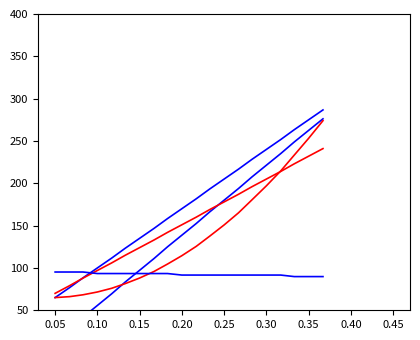

True or false: Minute has more than 1 interior local peaks.

False